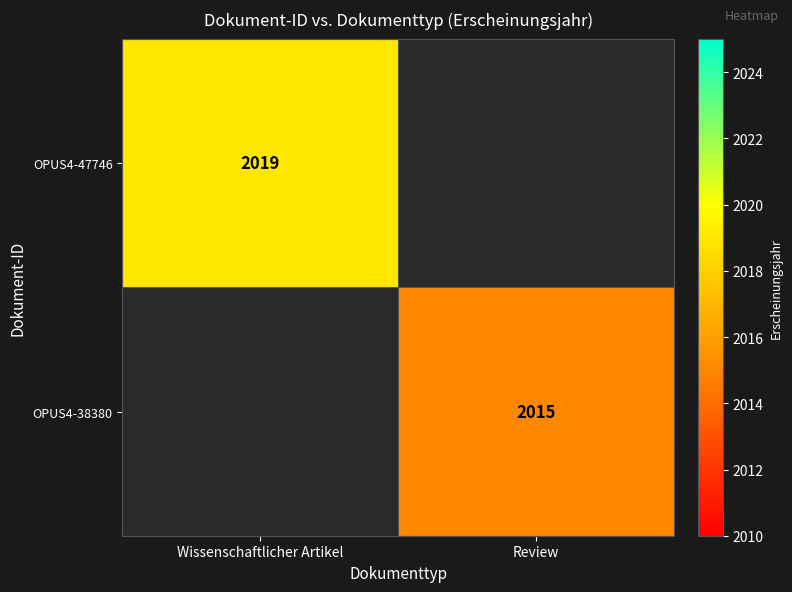

Is the value of OPUS4-38380 at Review greater than the value of OPUS4-47746 at Wissenschaftlicher Artikel?

No